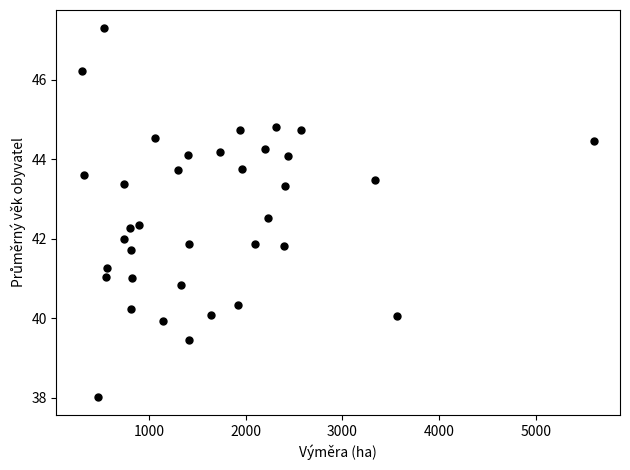

What is the range of X values (max minus min)?

5299.3